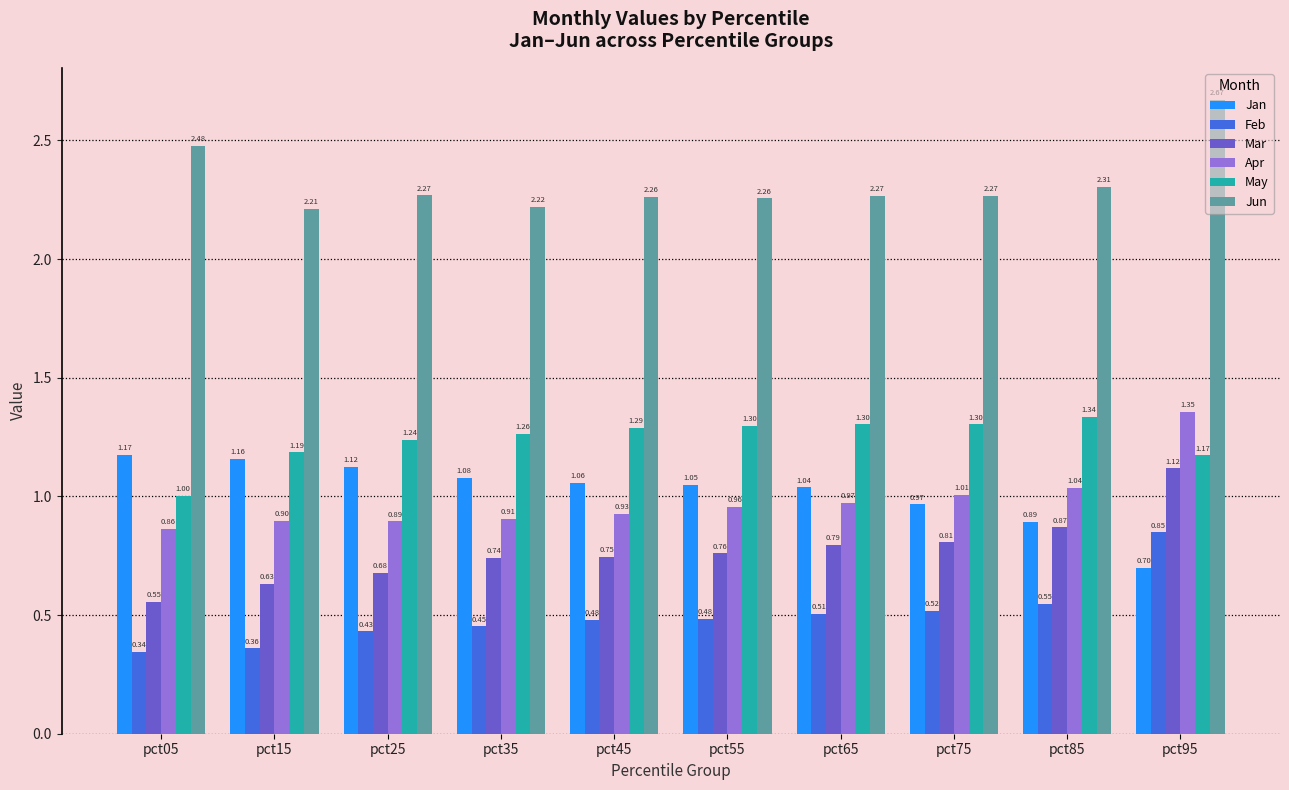

List the labels in order of Mar value, smallest first.

pct05, pct15, pct25, pct35, pct45, pct55, pct65, pct75, pct85, pct95